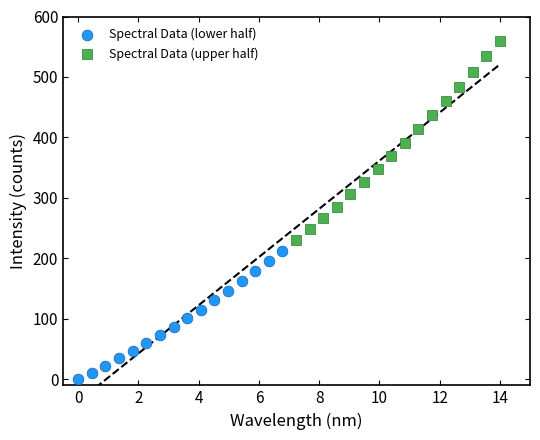

Which series reaches the maximum Y coordinate?

Spectral Data (upper half)